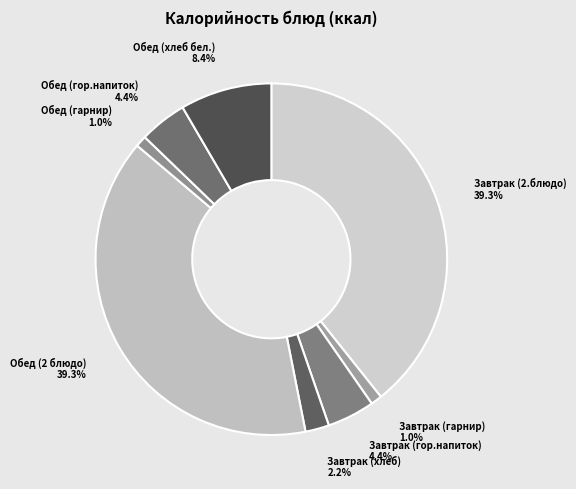

Approximately how many times larger is the value at Завтрак (хлеб) compared to Завтрак (2.блюдо)?

0.1